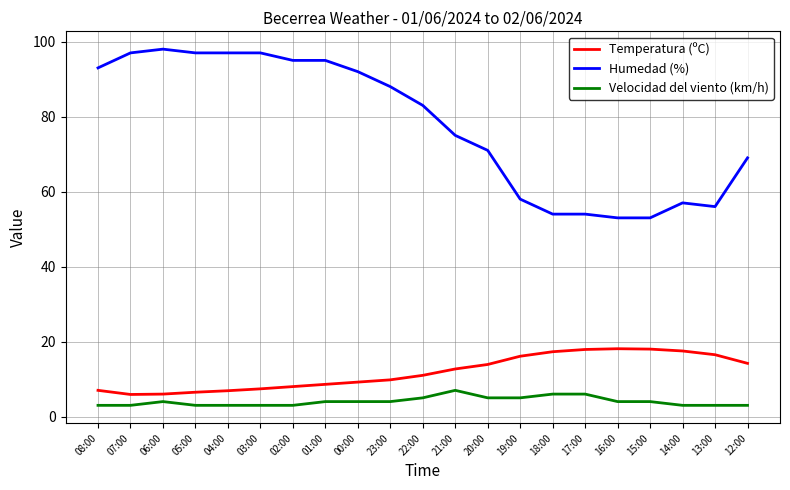

True or false: Velocidad del viento (km/h) and Humedad (%) intersect in this chart.

False